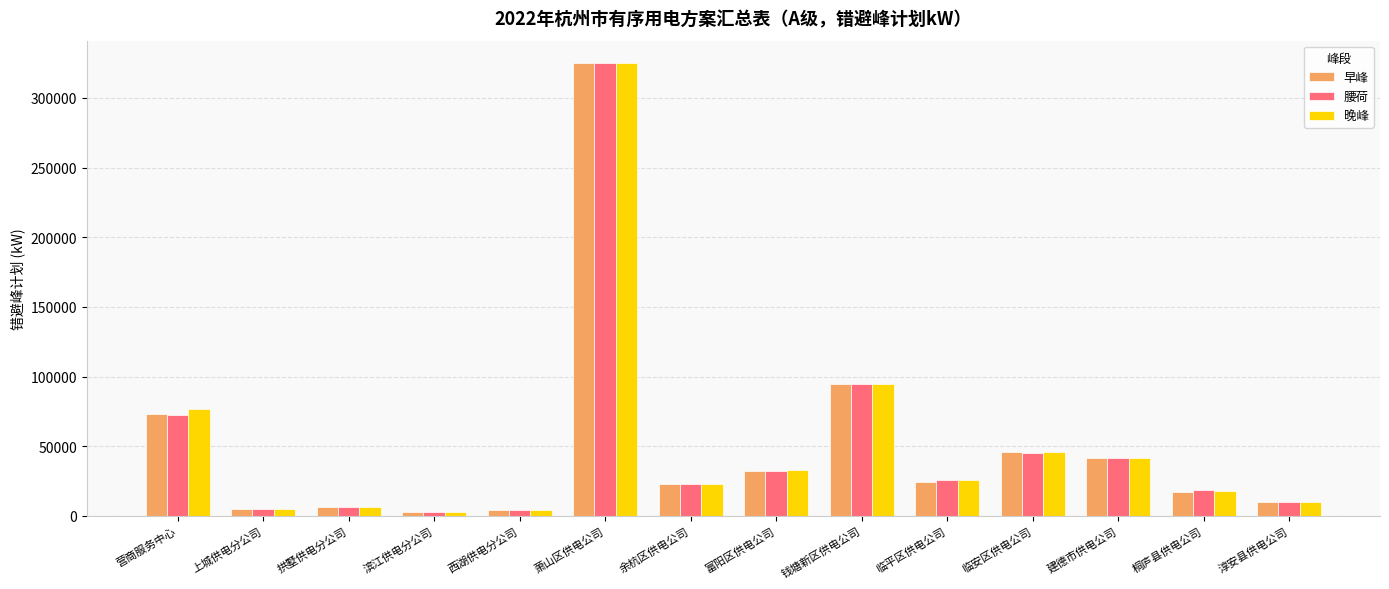

Between 富阳区供电公司 and 钱塘新区供电公司, which series saw the biggest shift?

腰荷